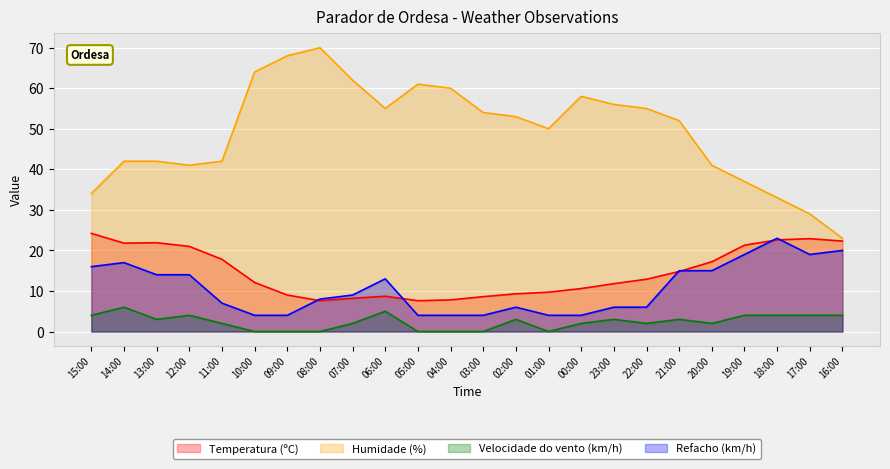

Is it true that Velocidade do vento (km/h) equals 1.0 at 18:00?

False